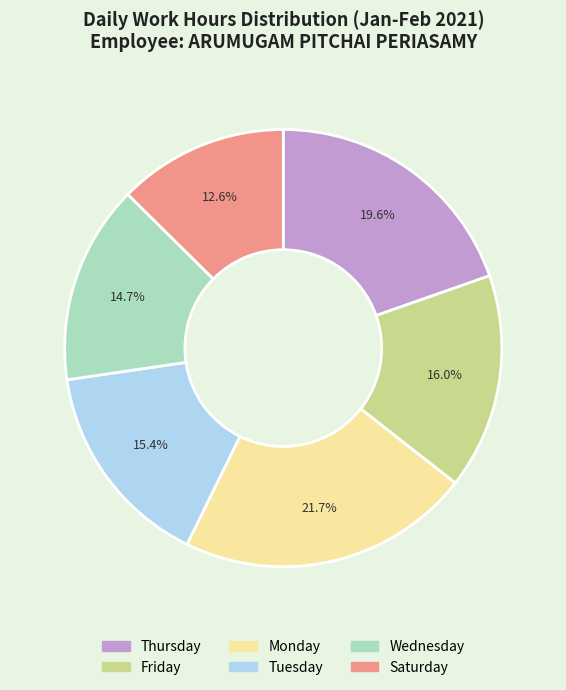

Is there a majority slice in this chart?

No